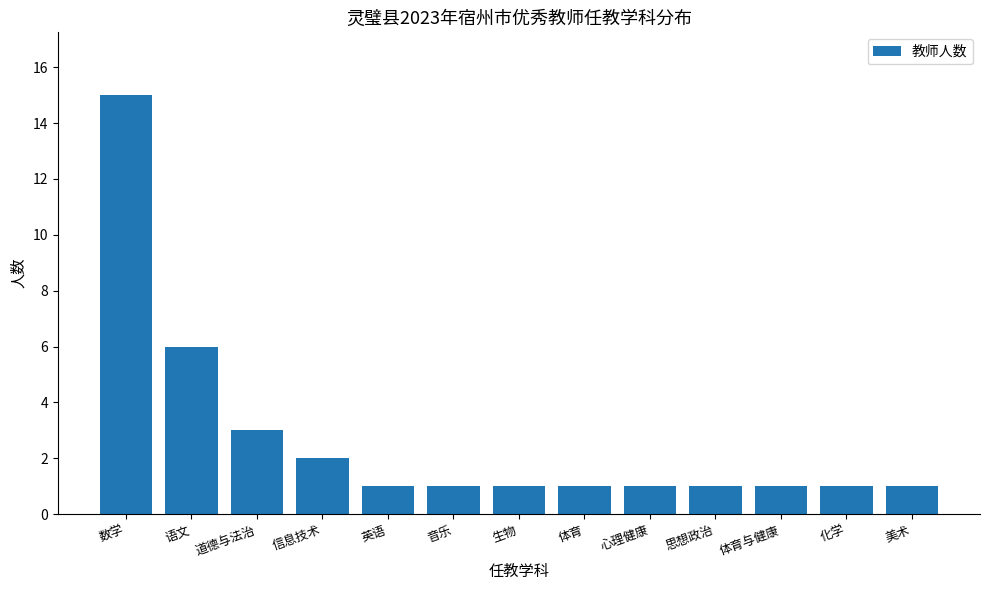

What is the sum of the values at 信息技术 and 思想政治?

3